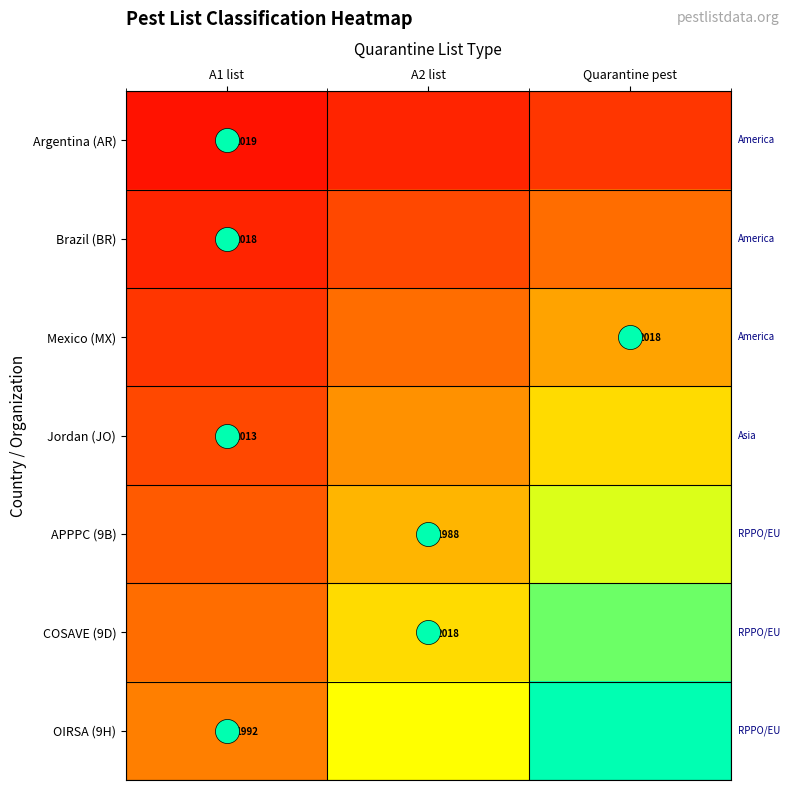

The value of Jordan (JO) at Quarantine pest is 0.6. True or false?

True